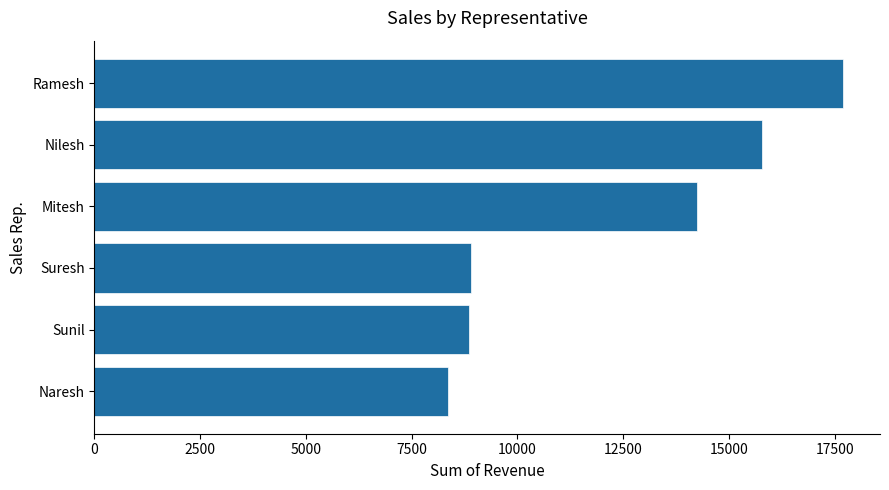

How many bars are there in total?

6